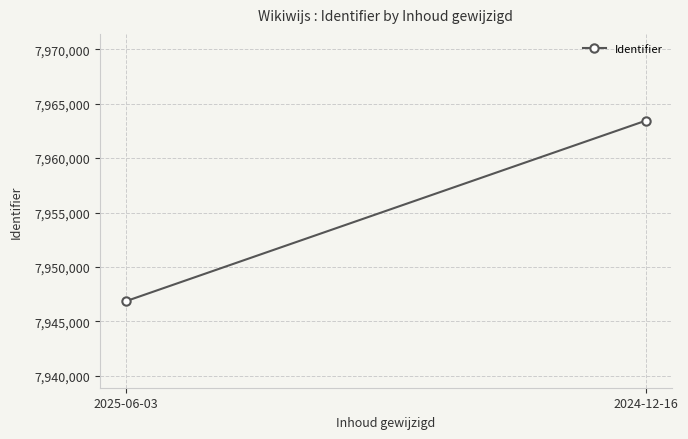

What position from the right is 2024-12-16?

1